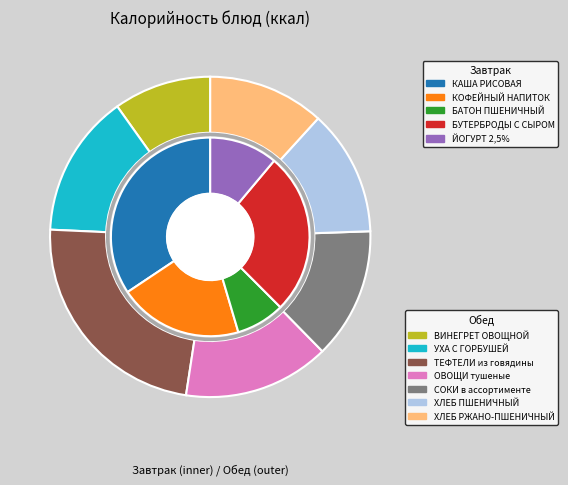

True or false: СОКИ в ассортименте accounts for 1% of the total.

False